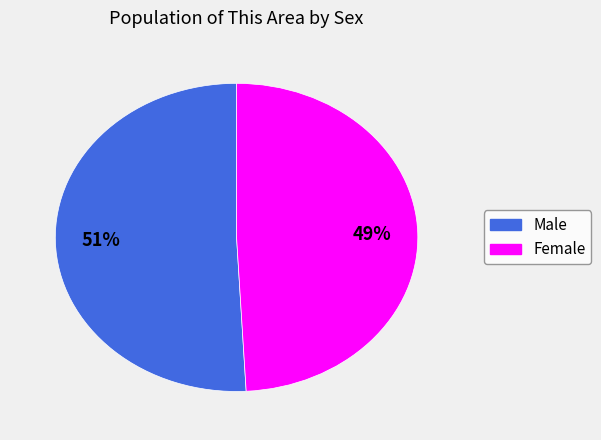

Which slice is the largest?

Male